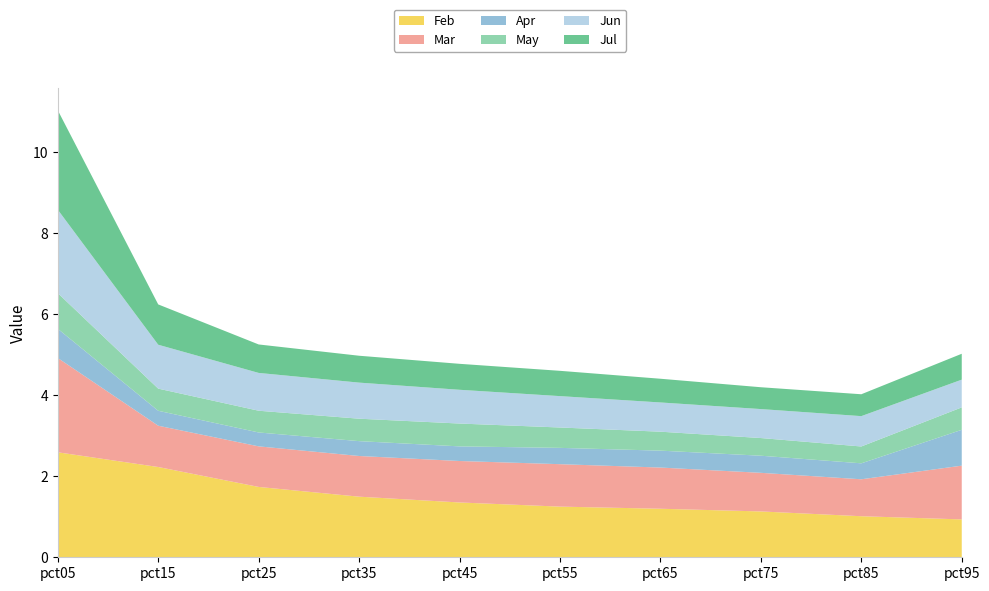

Reading right to left, list all the values displayed in this chart.

Feb: pct95=0.9	pct85=1.0	pct75=1.1	pct65=1.2	pct55=1.3	pct45=1.4	pct35=1.5	pct25=1.7	pct15=2.2	pct05=2.6
Mar: pct95=1.3	pct85=0.9	pct75=1.0	pct65=1.0	pct55=1.0	pct45=1.0	pct35=1.0	pct25=1.0	pct15=1.0	pct05=2.3
Apr: pct95=0.9	pct85=0.4	pct75=0.4	pct65=0.4	pct55=0.4	pct45=0.4	pct35=0.4	pct25=0.3	pct15=0.4	pct05=0.7
May: pct95=0.6	pct85=0.4	pct75=0.4	pct65=0.5	pct55=0.5	pct45=0.6	pct35=0.6	pct25=0.5	pct15=0.5	pct05=0.9
Jun: pct95=0.7	pct85=0.7	pct75=0.7	pct65=0.7	pct55=0.8	pct45=0.8	pct35=0.9	pct25=0.9	pct15=1.1	pct05=2.1
Jul: pct95=0.6	pct85=0.5	pct75=0.5	pct65=0.6	pct55=0.6	pct45=0.6	pct35=0.7	pct25=0.7	pct15=1.0	pct05=2.5